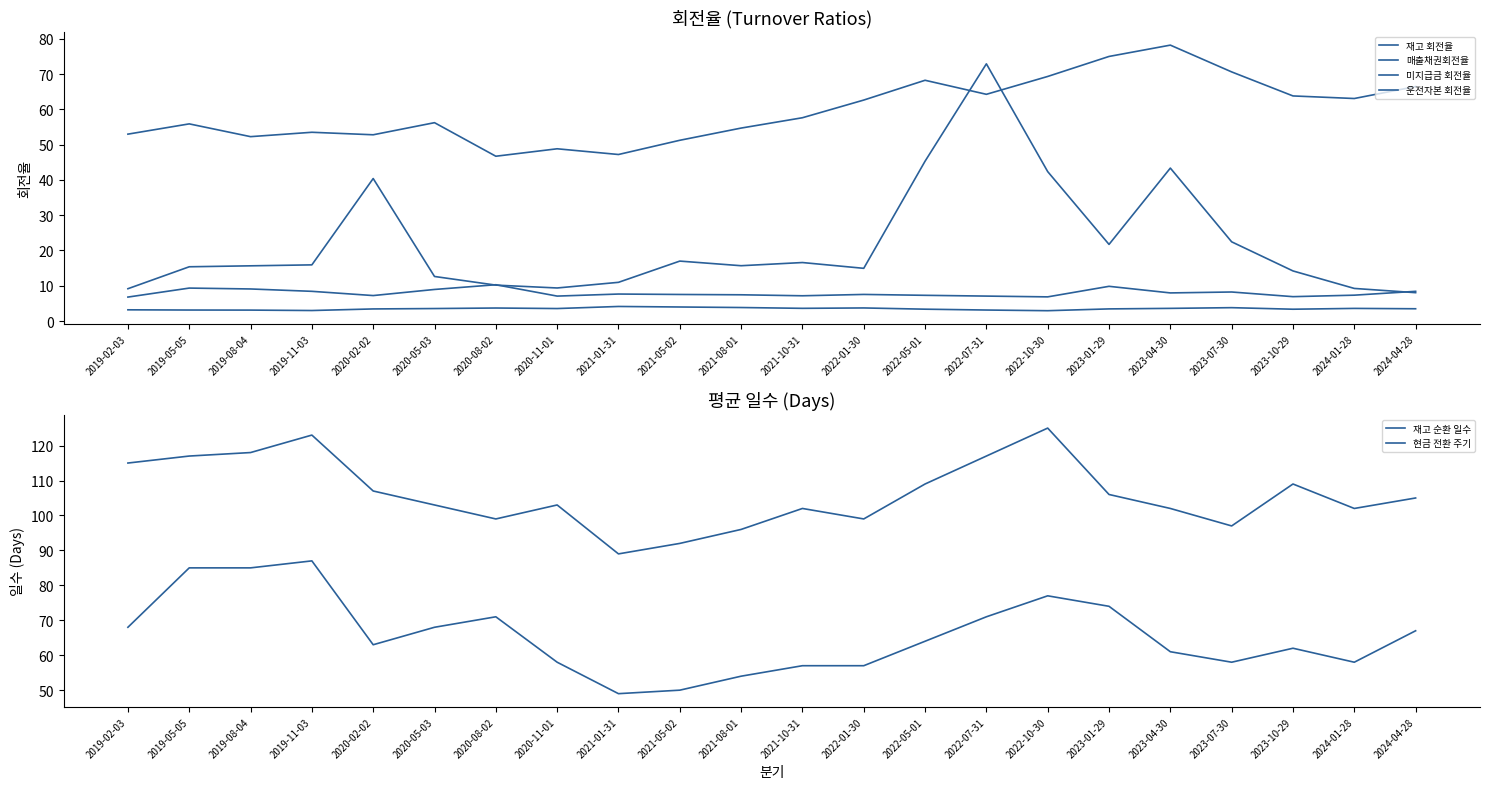

What is the difference between the second highest and second lowest values in the 재고 순환 일수 series?

31.0